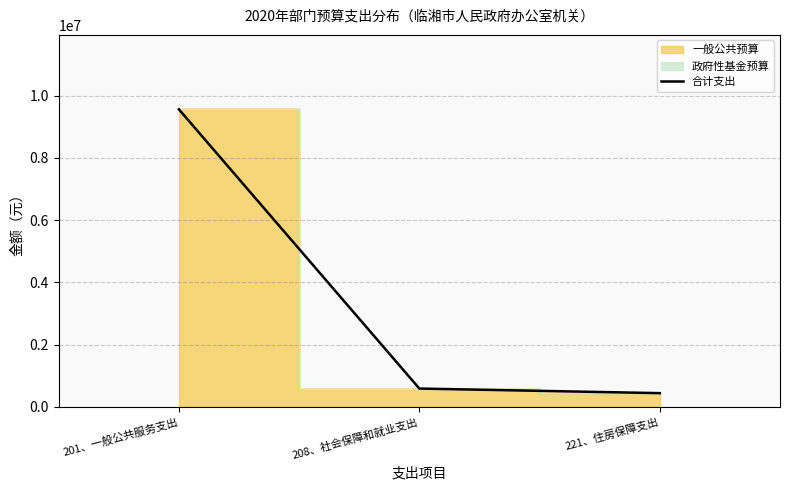

The chart shows a value of 310088.9 at 221、住房保障支出. True or false?

False